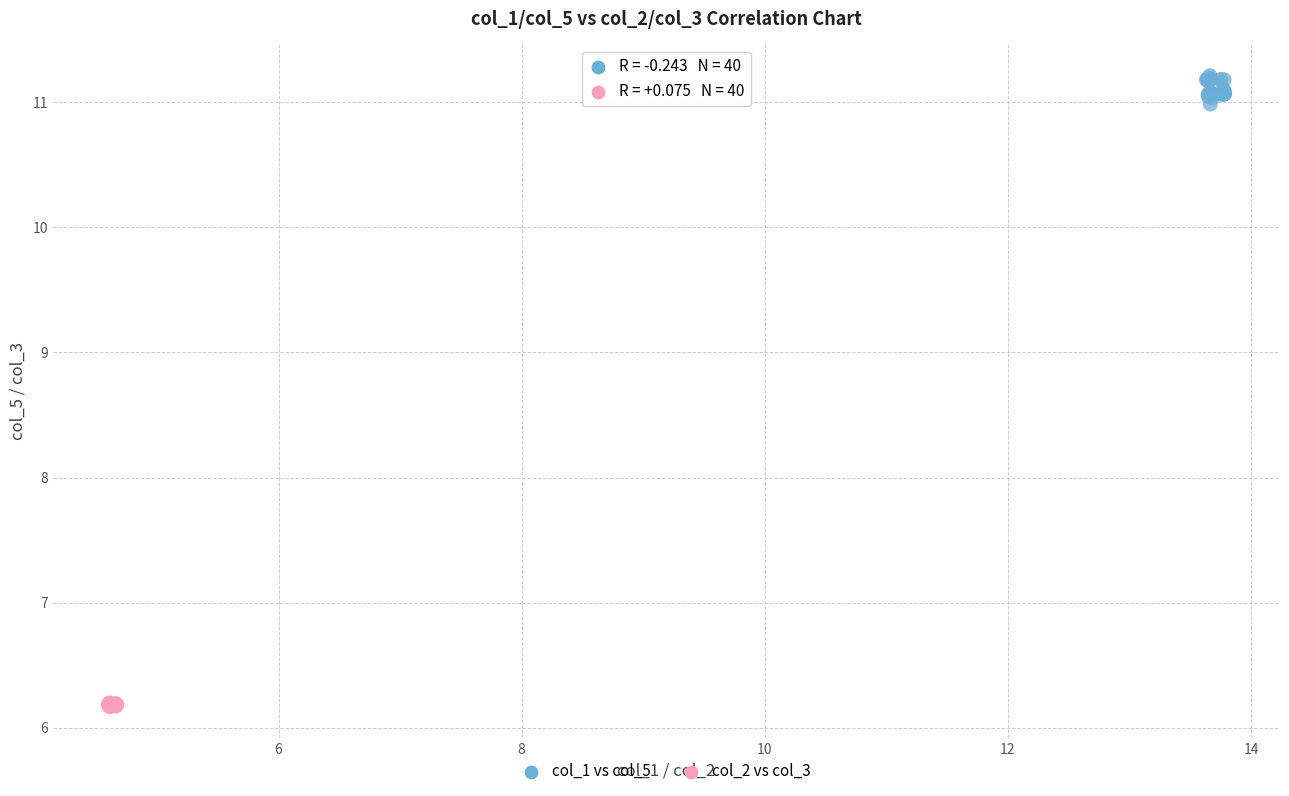

Which series has the largest Y range (max minus min)?

col_1 vs col_5